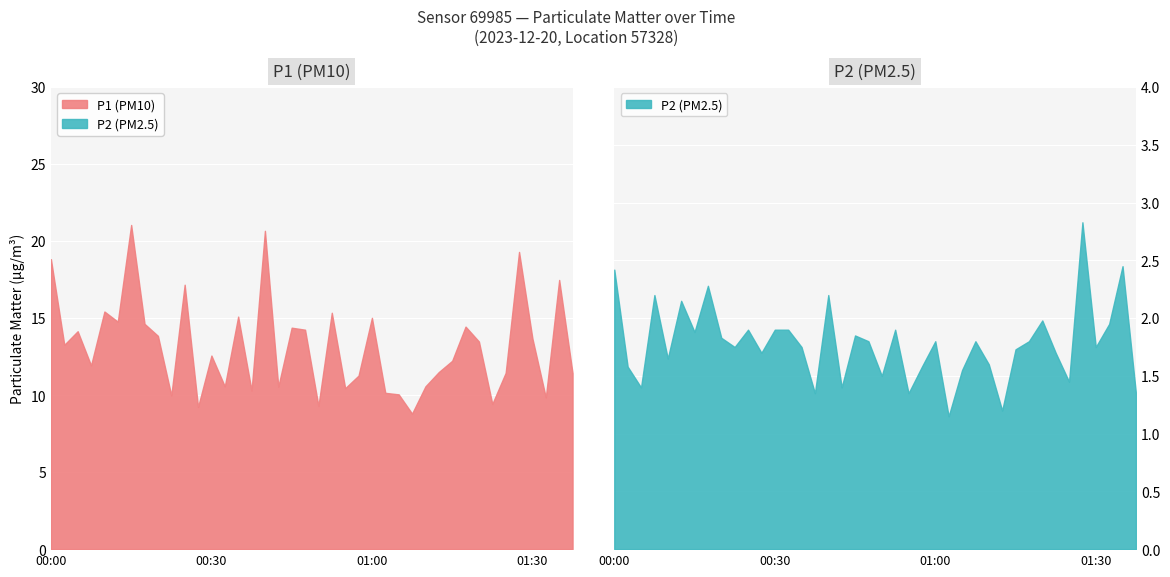

At which label is P1 closest to 13?

00:30